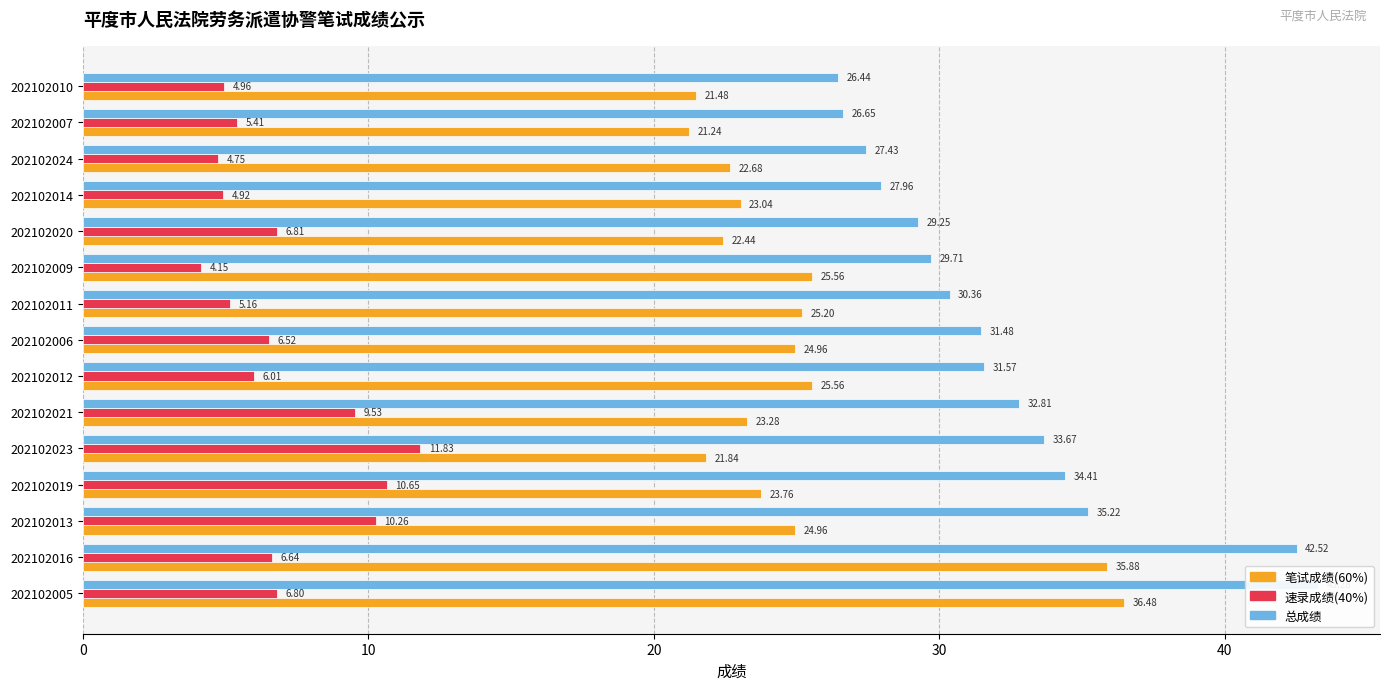

Which series has the widest spread of values?

总成绩